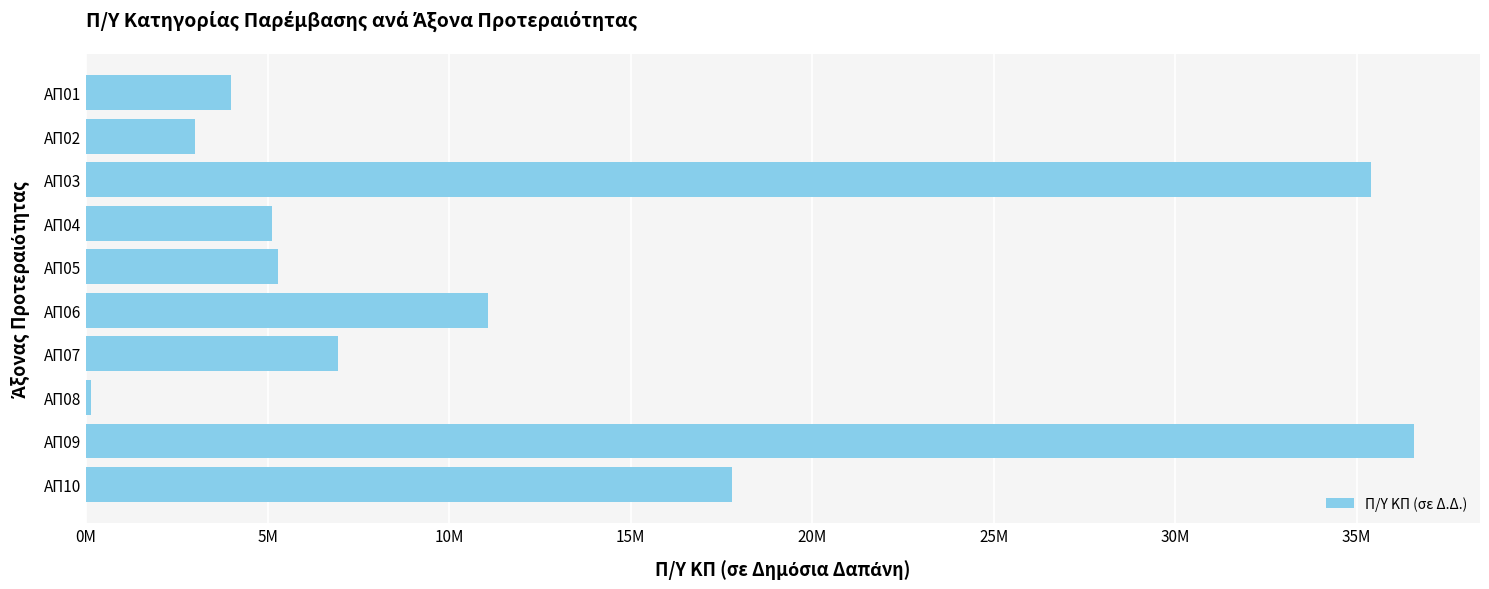

At which label is the value closest to 18358790?

ΑΠ10